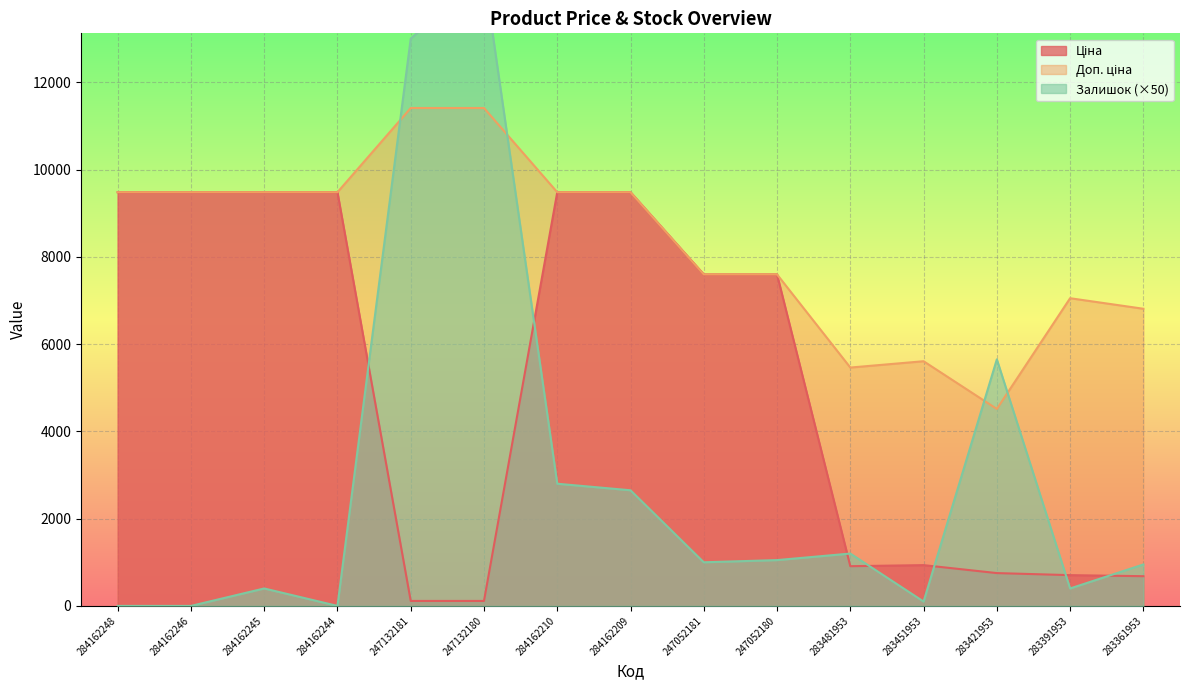

Reading left to right, what are all the values shown in this chart?

Ціна: 9480.1	9480.1	9480.1	9480.1	114.1	114.1	9480.1	9480.1	7596.5	7596.5	910.4	934.5	752.2	705.1	681.0
Доп. ціна: 9480.1	9480.1	9480.1	9480.1	11410.0	11410.0	9480.1	9480.1	7596.5	7596.5	5462.3	5607.2	4513.3	7051.3	6809.8
Залишок: 0.0	0.0	400.0	0.0	13000.0	14500.0	2800.0	2650.0	1000.0	1050.0	1200.0	100.0	5650.0	400.0	950.0